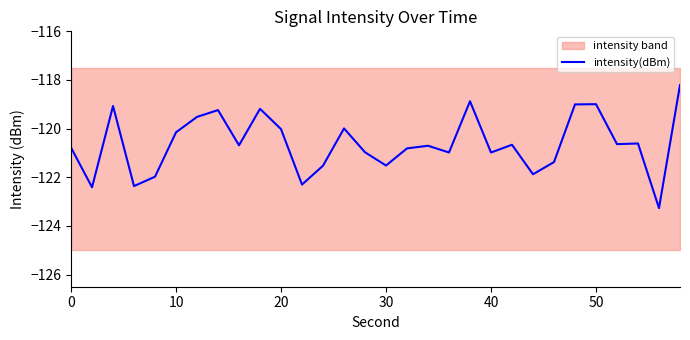

Is this an area chart (filled region under the line)?

No